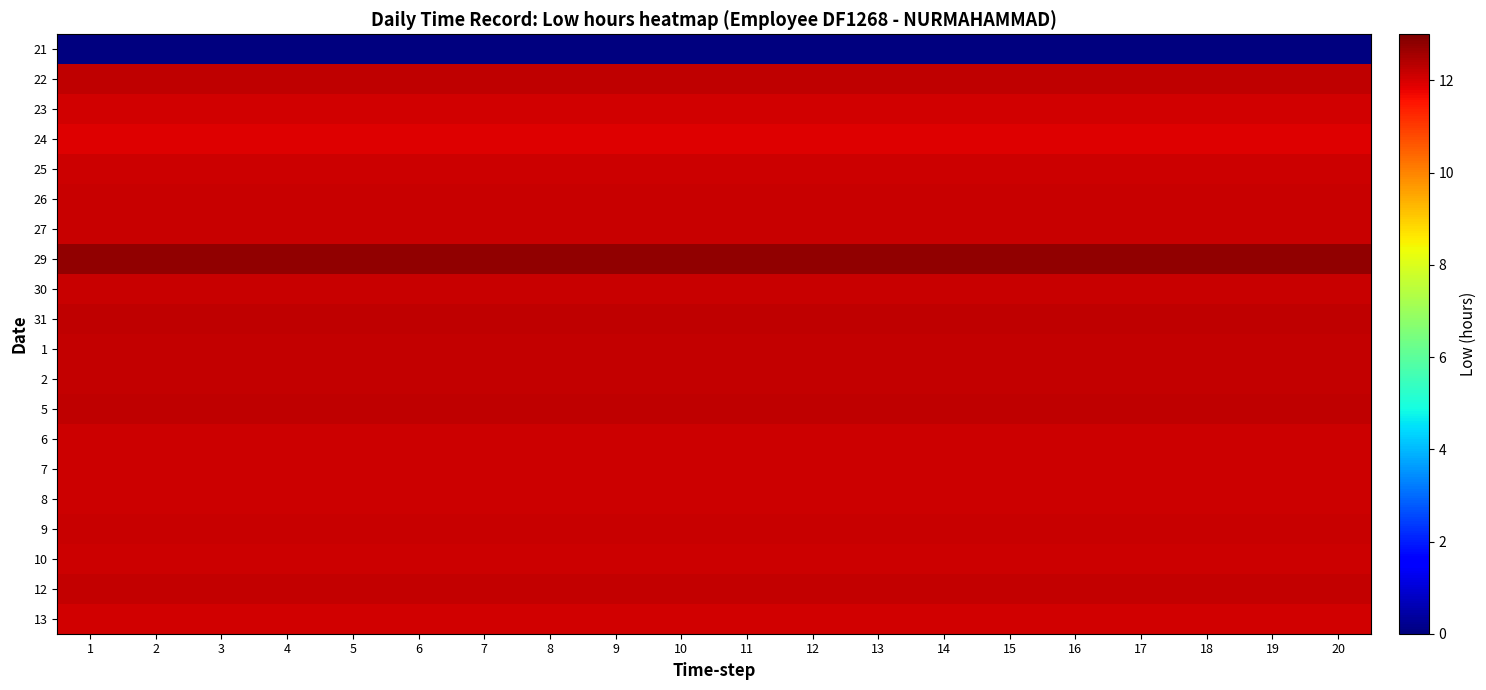

Reading left to right, extract all data points from this chart.

21: 1=0.0	2=0.0	3=0.0	4=0.0	5=0.0	6=0.0	7=0.0	8=0.0	9=0.0	10=0.0	11=0.0	12=0.0	13=0.0	14=0.0	15=0.0	16=0.0	17=0.0	18=0.0	19=0.0	20=0.0
22: 1=12.3	2=12.3	3=12.3	4=12.3	5=12.3	6=12.3	7=12.3	8=12.3	9=12.3	10=12.3	11=12.3	12=12.3	13=12.3	14=12.3	15=12.3	16=12.3	17=12.3	18=12.3	19=12.3	20=12.3
23: 1=12.1	2=12.1	3=12.1	4=12.1	5=12.1	6=12.1	7=12.1	8=12.1	9=12.1	10=12.1	11=12.1	12=12.1	13=12.1	14=12.1	15=12.1	16=12.1	17=12.1	18=12.1	19=12.1	20=12.1
24: 1=11.9	2=11.9	3=11.9	4=11.9	5=11.9	6=11.9	7=11.9	8=11.9	9=11.9	10=11.9	11=11.9	12=11.9	13=11.9	14=11.9	15=11.9	16=11.9	17=11.9	18=11.9	19=11.9	20=11.9
25: 1=12.1	2=12.1	3=12.1	4=12.1	5=12.1	6=12.1	7=12.1	8=12.1	9=12.1	10=12.1	11=12.1	12=12.1	13=12.1	14=12.1	15=12.1	16=12.1	17=12.1	18=12.1	19=12.1	20=12.1
26: 1=12.2	2=12.2	3=12.2	4=12.2	5=12.2	6=12.2	7=12.2	8=12.2	9=12.2	10=12.2	11=12.2	12=12.2	13=12.2	14=12.2	15=12.2	16=12.2	17=12.2	18=12.2	19=12.2	20=12.2
27: 1=12.2	2=12.2	3=12.2	4=12.2	5=12.2	6=12.2	7=12.2	8=12.2	9=12.2	10=12.2	11=12.2	12=12.2	13=12.2	14=12.2	15=12.2	16=12.2	17=12.2	18=12.2	19=12.2	20=12.2
29: 1=12.8	2=12.8	3=12.8	4=12.8	5=12.8	6=12.8	7=12.8	8=12.8	9=12.8	10=12.8	11=12.8	12=12.8	13=12.8	14=12.8	15=12.8	16=12.8	17=12.8	18=12.8	19=12.8	20=12.8
30: 1=12.2	2=12.2	3=12.2	4=12.2	5=12.2	6=12.2	7=12.2	8=12.2	9=12.2	10=12.2	11=12.2	12=12.2	13=12.2	14=12.2	15=12.2	16=12.2	17=12.2	18=12.2	19=12.2	20=12.2
31: 1=12.3	2=12.3	3=12.3	4=12.3	5=12.3	6=12.3	7=12.3	8=12.3	9=12.3	10=12.3	11=12.3	12=12.3	13=12.3	14=12.3	15=12.3	16=12.3	17=12.3	18=12.3	19=12.3	20=12.3
1: 1=12.2	2=12.2	3=12.2	4=12.2	5=12.2	6=12.2	7=12.2	8=12.2	9=12.2	10=12.2	11=12.2	12=12.2	13=12.2	14=12.2	15=12.2	16=12.2	17=12.2	18=12.2	19=12.2	20=12.2
2: 1=12.2	2=12.2	3=12.2	4=12.2	5=12.2	6=12.2	7=12.2	8=12.2	9=12.2	10=12.2	11=12.2	12=12.2	13=12.2	14=12.2	15=12.2	16=12.2	17=12.2	18=12.2	19=12.2	20=12.2
5: 1=12.3	2=12.3	3=12.3	4=12.3	5=12.3	6=12.3	7=12.3	8=12.3	9=12.3	10=12.3	11=12.3	12=12.3	13=12.3	14=12.3	15=12.3	16=12.3	17=12.3	18=12.3	19=12.3	20=12.3
6: 1=12.1	2=12.1	3=12.1	4=12.1	5=12.1	6=12.1	7=12.1	8=12.1	9=12.1	10=12.1	11=12.1	12=12.1	13=12.1	14=12.1	15=12.1	16=12.1	17=12.1	18=12.1	19=12.1	20=12.1
7: 1=12.1	2=12.1	3=12.1	4=12.1	5=12.1	6=12.1	7=12.1	8=12.1	9=12.1	10=12.1	11=12.1	12=12.1	13=12.1	14=12.1	15=12.1	16=12.1	17=12.1	18=12.1	19=12.1	20=12.1
8: 1=12.1	2=12.1	3=12.1	4=12.1	5=12.1	6=12.1	7=12.1	8=12.1	9=12.1	10=12.1	11=12.1	12=12.1	13=12.1	14=12.1	15=12.1	16=12.1	17=12.1	18=12.1	19=12.1	20=12.1
9: 1=12.2	2=12.2	3=12.2	4=12.2	5=12.2	6=12.2	7=12.2	8=12.2	9=12.2	10=12.2	11=12.2	12=12.2	13=12.2	14=12.2	15=12.2	16=12.2	17=12.2	18=12.2	19=12.2	20=12.2
10: 1=12.1	2=12.1	3=12.1	4=12.1	5=12.1	6=12.1	7=12.1	8=12.1	9=12.1	10=12.1	11=12.1	12=12.1	13=12.1	14=12.1	15=12.1	16=12.1	17=12.1	18=12.1	19=12.1	20=12.1
12: 1=12.2	2=12.2	3=12.2	4=12.2	5=12.2	6=12.2	7=12.2	8=12.2	9=12.2	10=12.2	11=12.2	12=12.2	13=12.2	14=12.2	15=12.2	16=12.2	17=12.2	18=12.2	19=12.2	20=12.2
13: 1=12.1	2=12.1	3=12.1	4=12.1	5=12.1	6=12.1	7=12.1	8=12.1	9=12.1	10=12.1	11=12.1	12=12.1	13=12.1	14=12.1	15=12.1	16=12.1	17=12.1	18=12.1	19=12.1	20=12.1